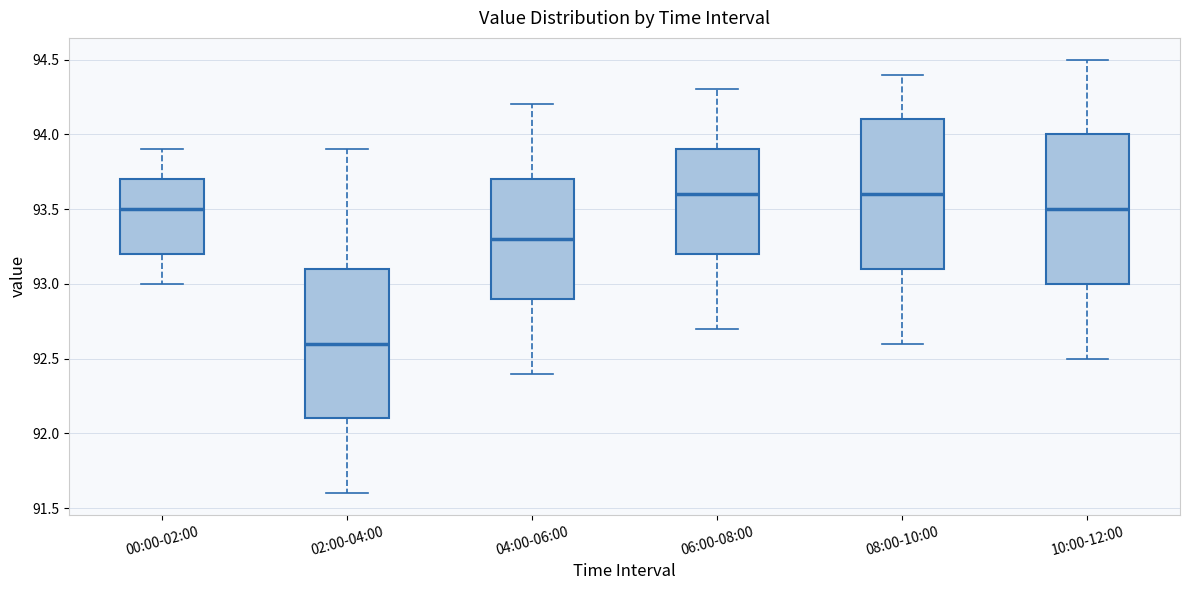

Reading left to right, read every box against the y-axis: the position of its median line, the range the box covers, and the ends of its whiskers. The values are not printed on the chart, so give them approximately, as read against the axis.

00:00-02:00: median 93.5, box 93.2 to 93.7, whiskers 93.0 to 93.9
02:00-04:00: median 92.6, box 92.1 to 93.1, whiskers 91.6 to 93.9
04:00-06:00: median 93.3, box 92.9 to 93.7, whiskers 92.4 to 94.2
06:00-08:00: median 93.6, box 93.2 to 93.9, whiskers 92.7 to 94.3
08:00-10:00: median 93.6, box 93.1 to 94.1, whiskers 92.6 to 94.4
10:00-12:00: median 93.5, box 93.0 to 94.0, whiskers 92.5 to 94.5